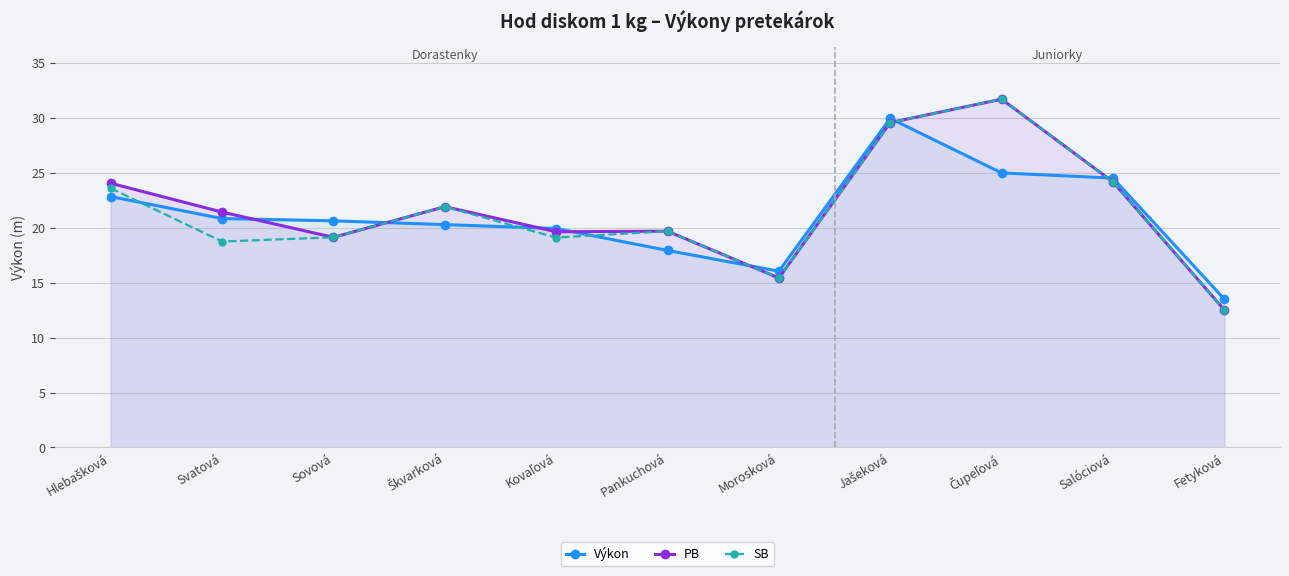

The value of PB at Čupeľová is 31.7. True or false?

True